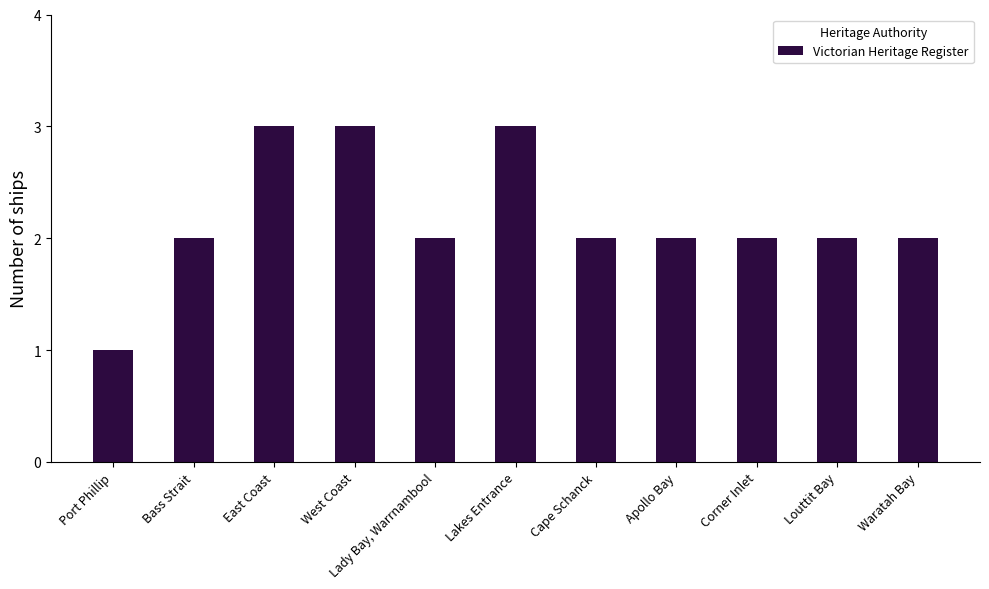

At which category does the chart reach its minimum across all series?

Port Phillip